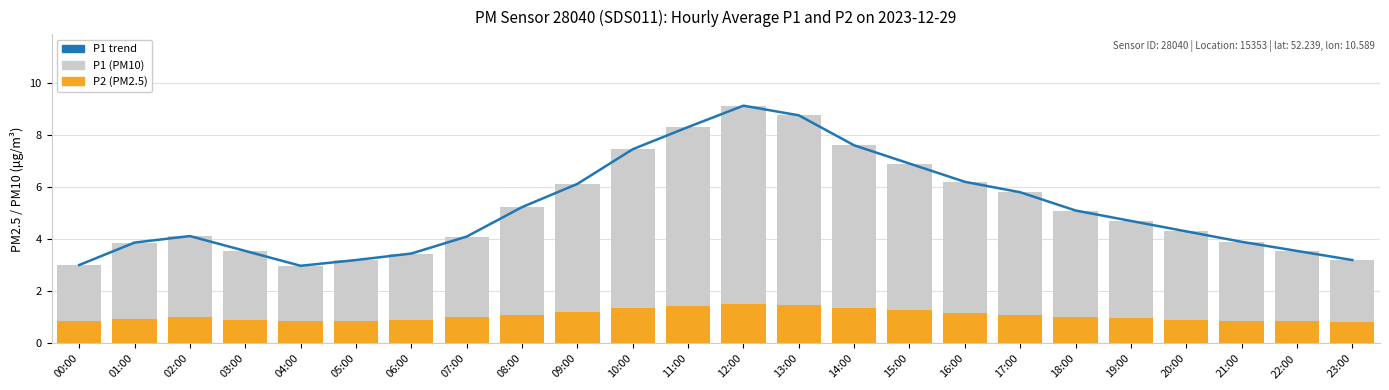

The value of P1 trend at 08:00 is 1.6. True or false?

False